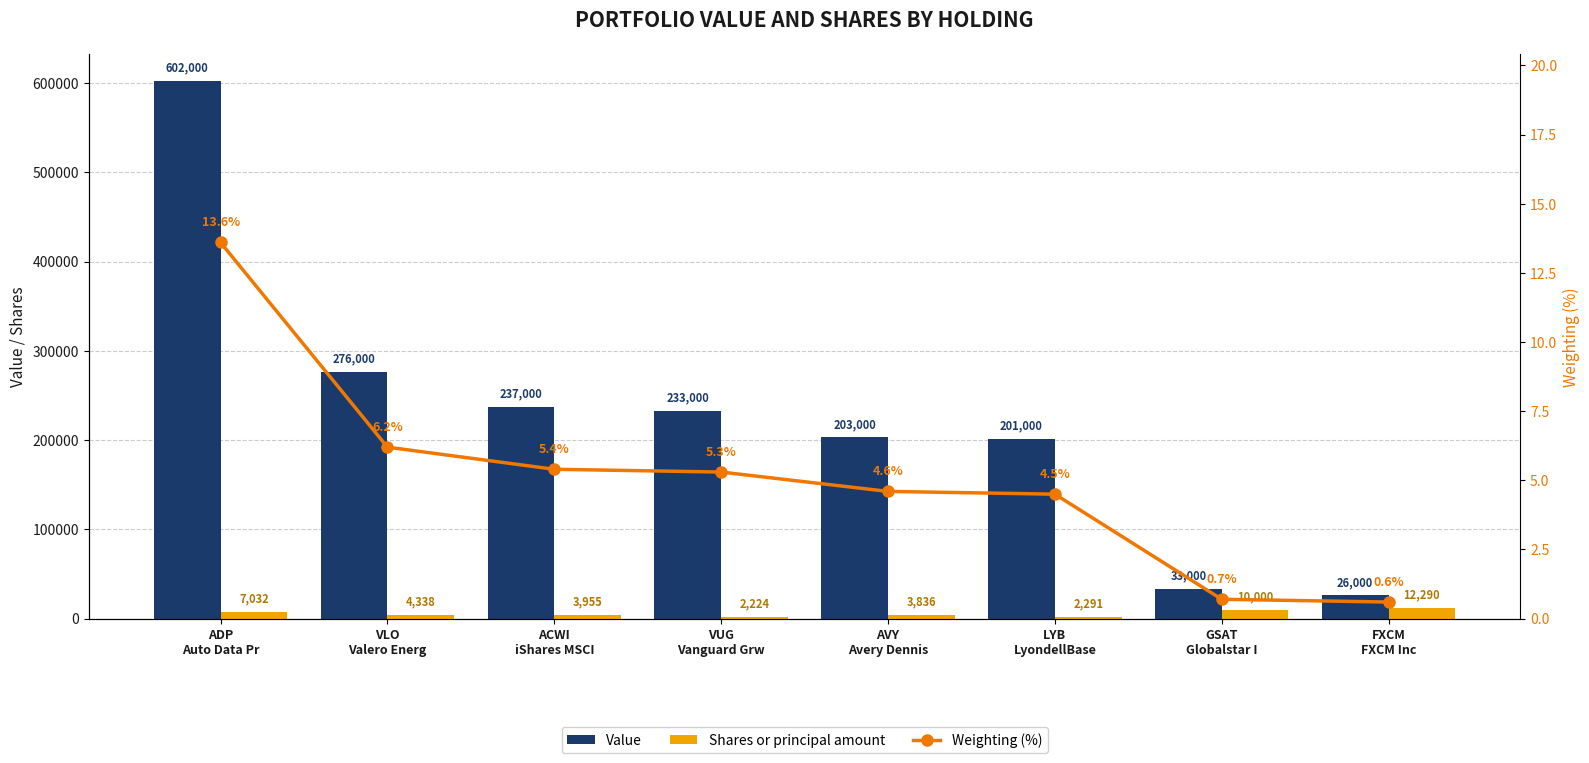

At which label does Value first exceed 233000?

ADP
Auto Data Pr